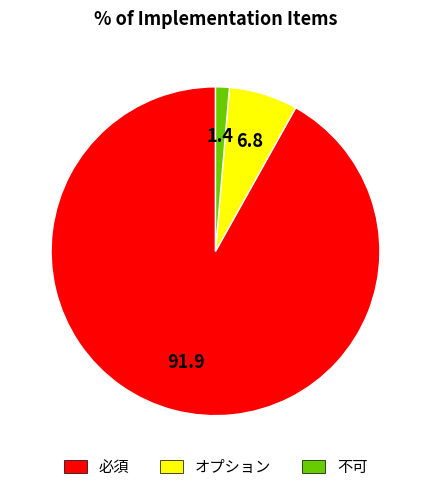

Which category has the smallest portion of the pie?

不可